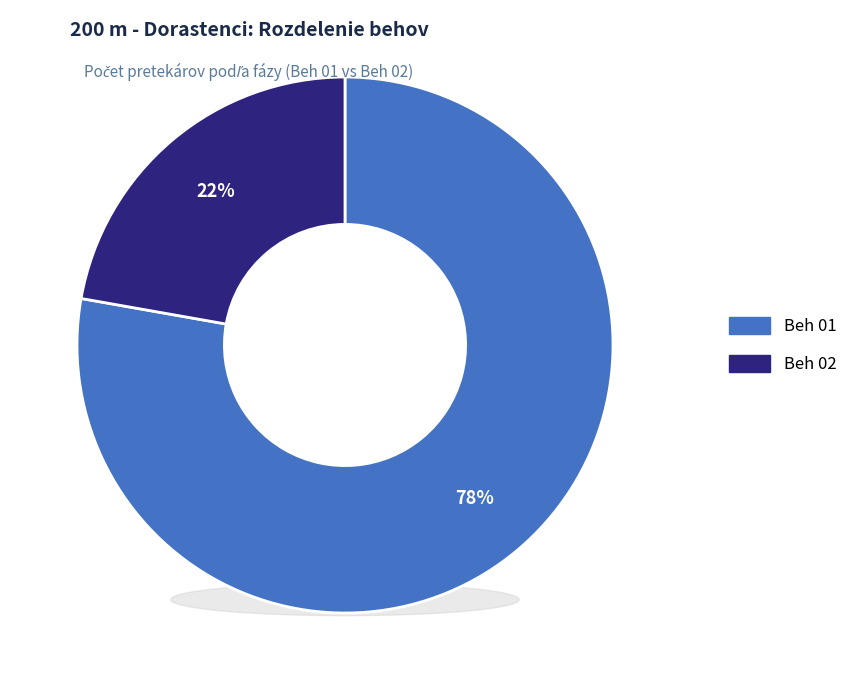

What percentage is the Beh 02 slice, to the nearest percent?

22%